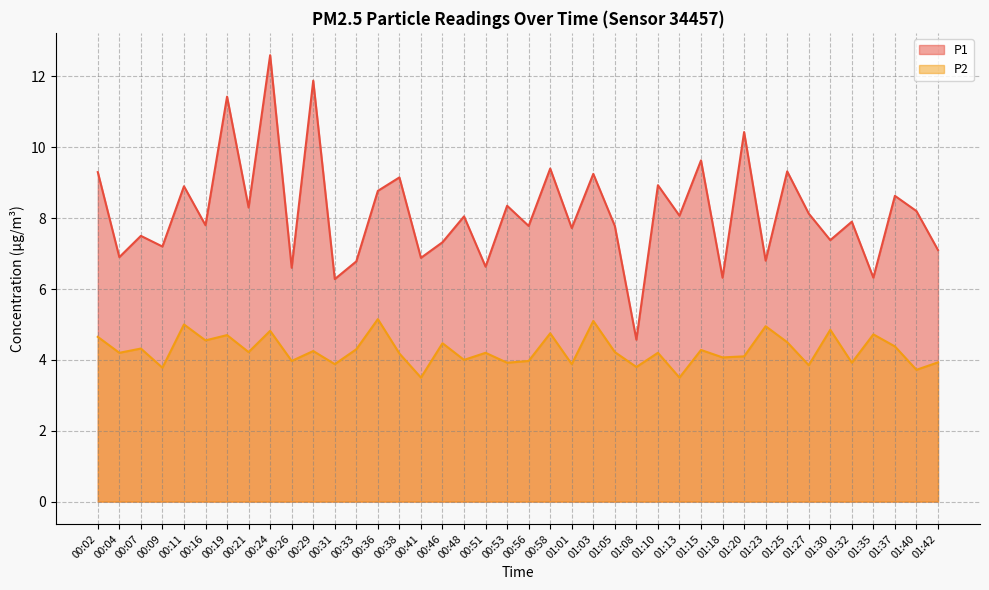

What is the highest value of the P2 series?

5.2